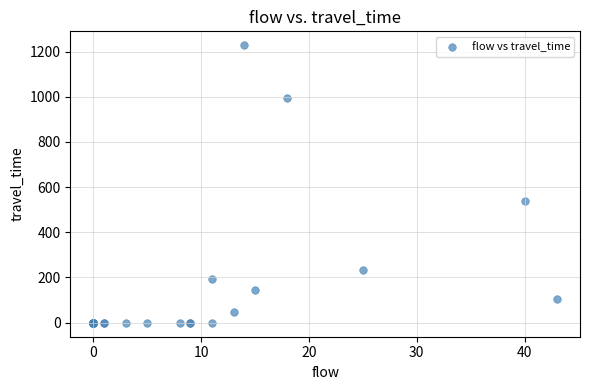

What Y value in the scatter plot is closest to 613?

538